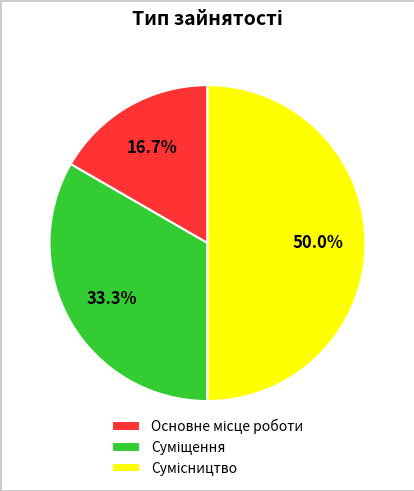

What is the largest slice in the pie chart?

Сумісництво